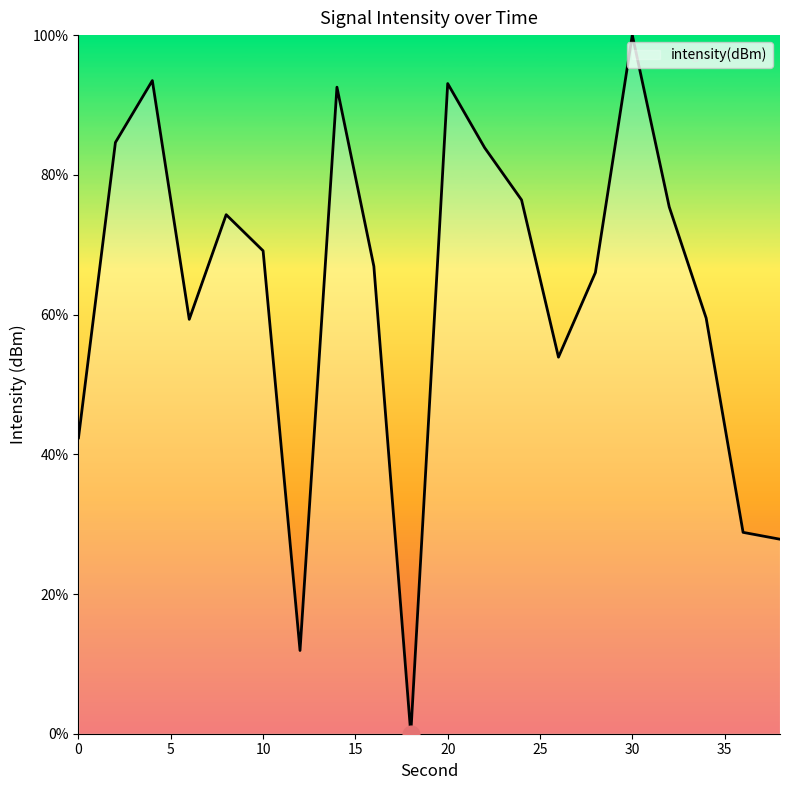

How many interior local peaks (higher than both neighbors) does the data have?

5